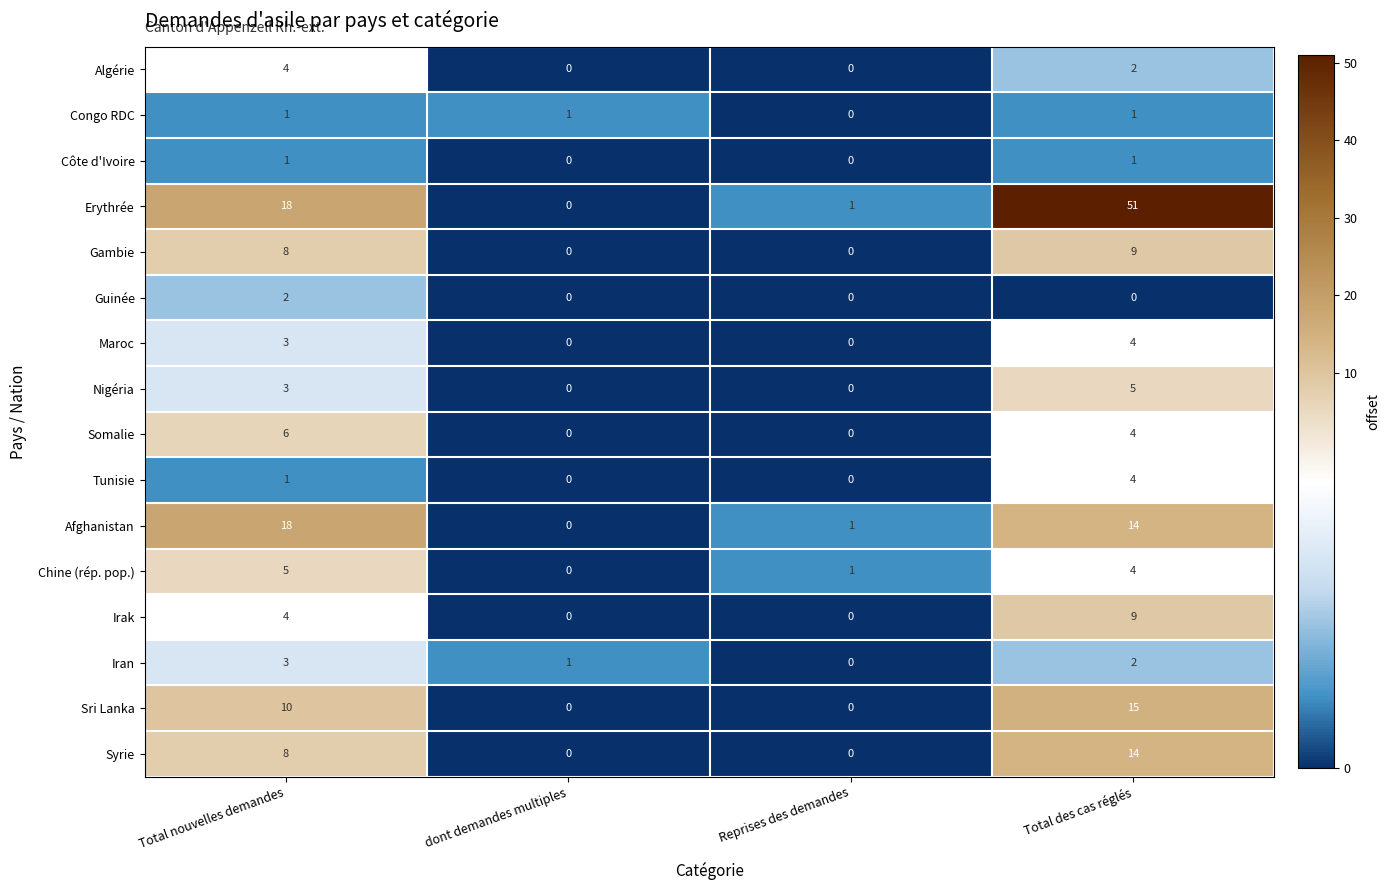

What is the average value of the Erythrée series?

18